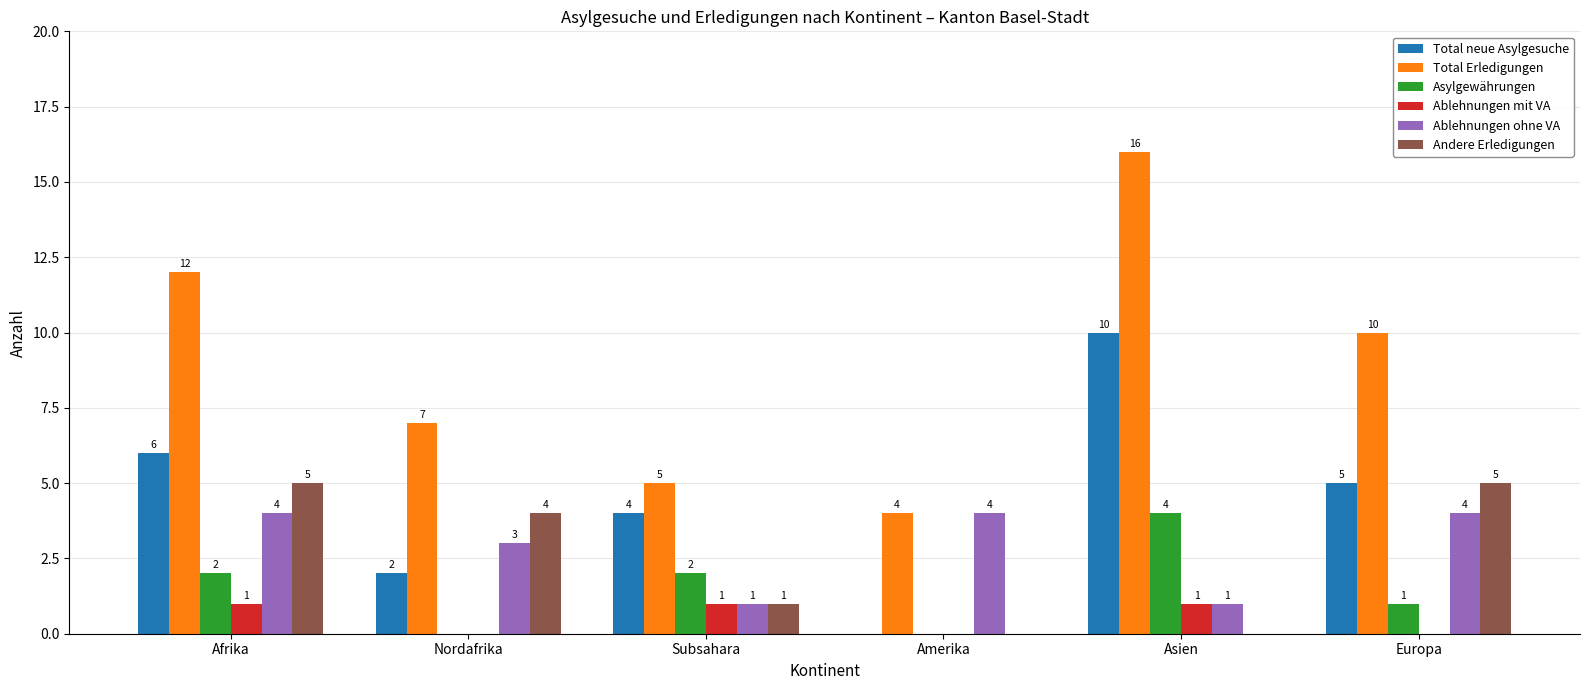

What is the sum of all Asylgewährungen values?

9